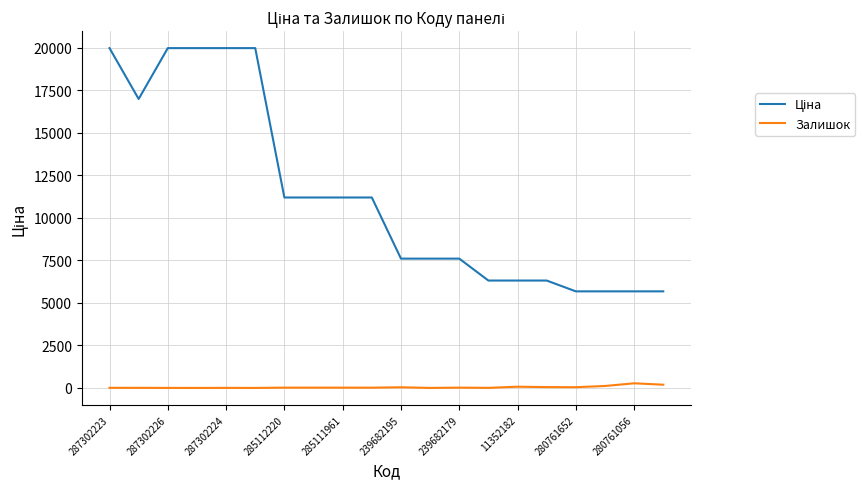

What is the maximum value shown in the chart?

19964.2